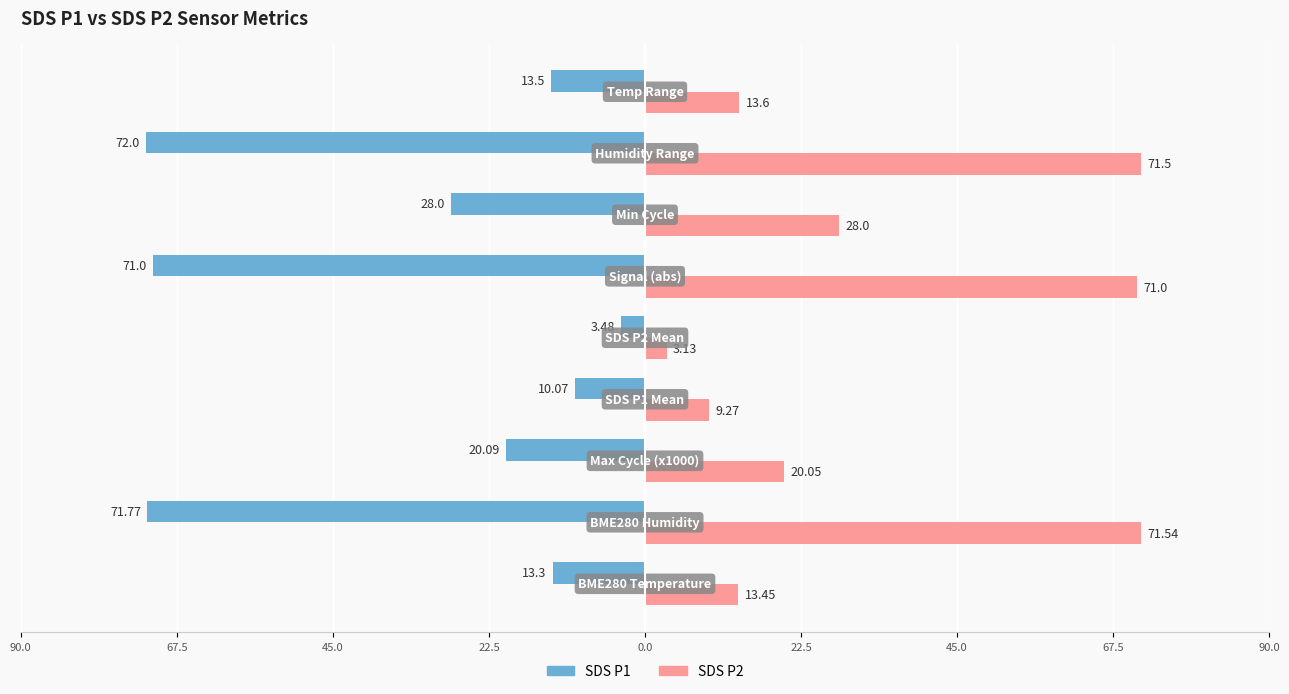

Which series has the widest spread of values?

SDS P1